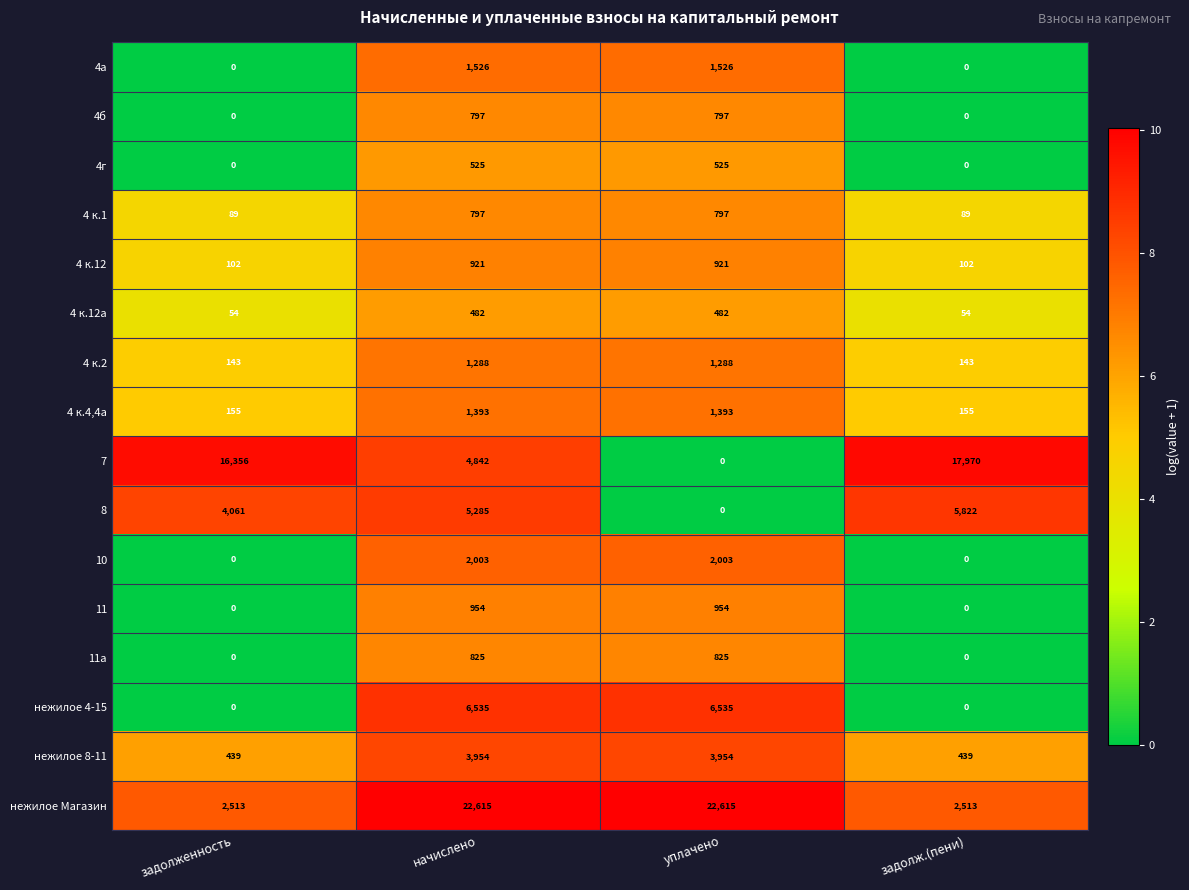

The нежилое 8-11 series shows 5624 at начислено. True or false?

False